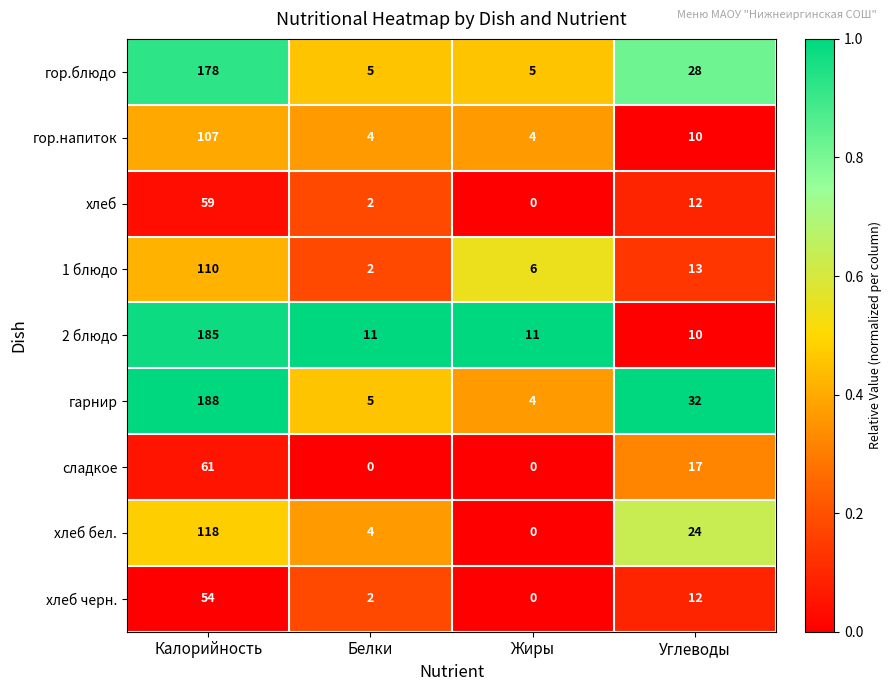

Is it true that хлеб equals 12 at Углеводы?

True